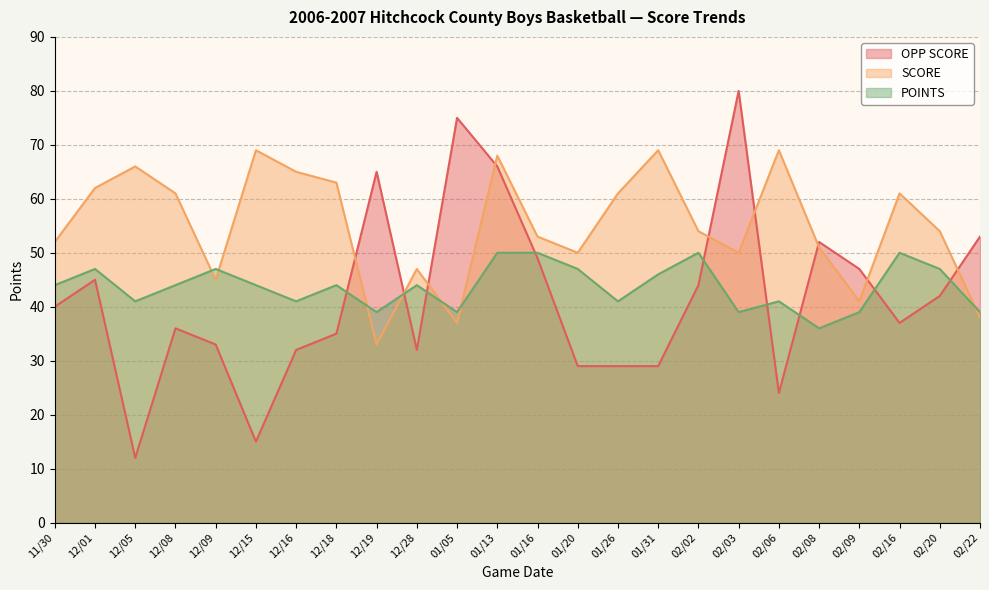

Reading left to right, transcribe all the data shown in this chart.

OPP SCORE: 40	45	12	36	33	15	32	35	65	32	75	66	49	29	29	29	44	80	24	52	47	37	42	53
SCORE: 52	62	66	61	45	69	65	63	33	47	37	68	53	50	61	69	54	50	69	51	41	61	54	38
POINTS: 44	47	41	44	47	44	41	44	39	44	39	50	50	47	41	46	50	39	41	36	39	50	47	39